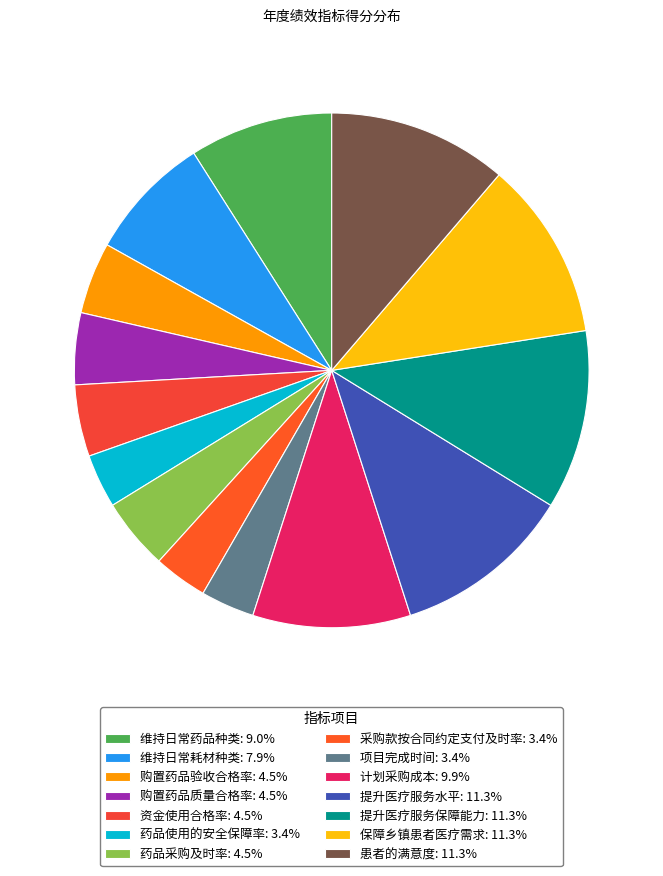

To the nearest percent, what portion does 药品采购及时率 represent?

5%